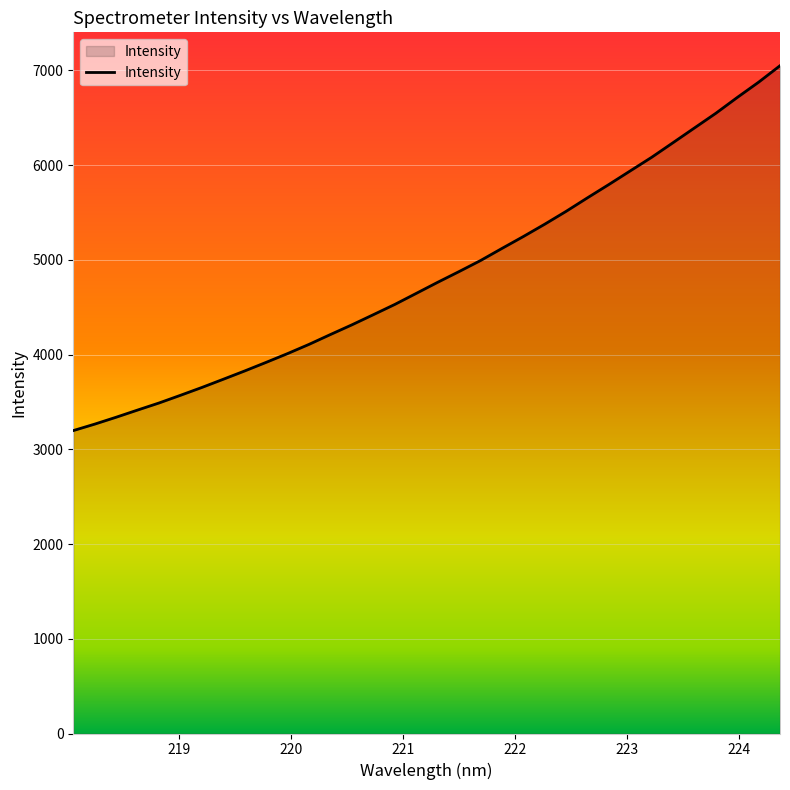

What is the greatest value displayed?

7048.0